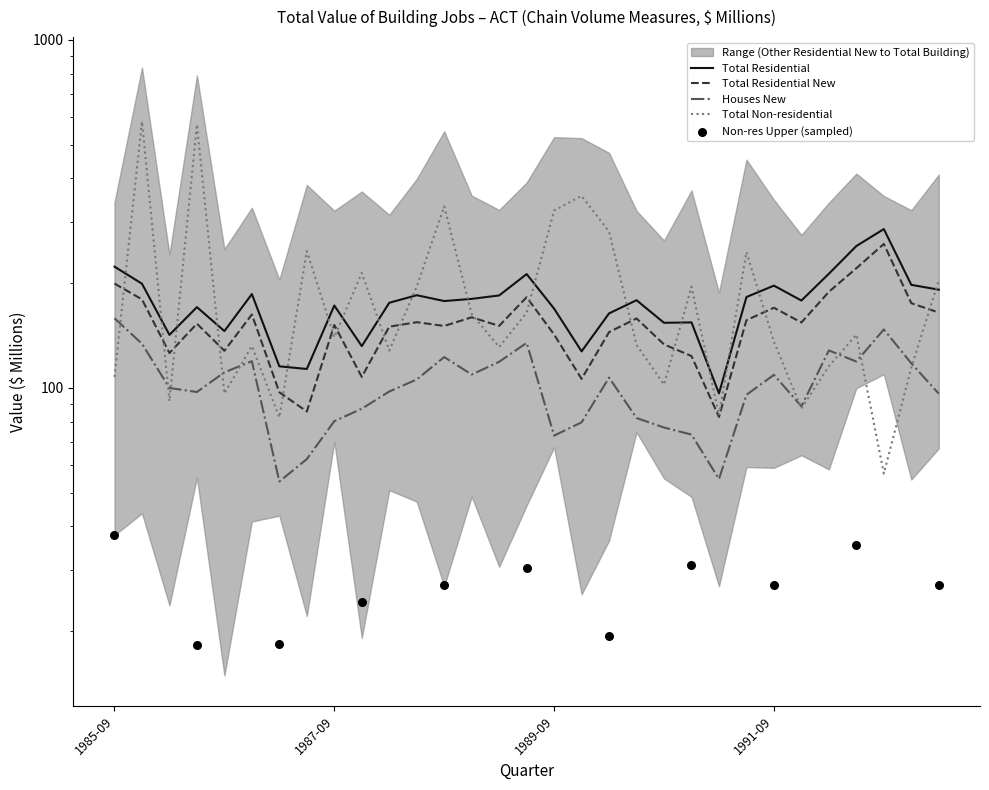

Which series contains the highest Y value?

Total Non-residential